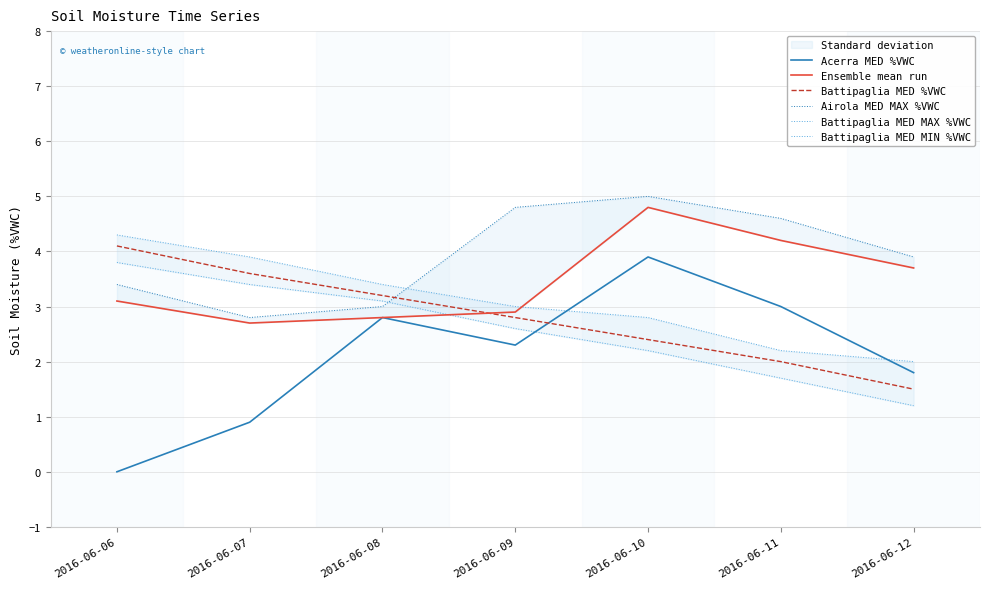

What is the greatest value displayed?

5.0